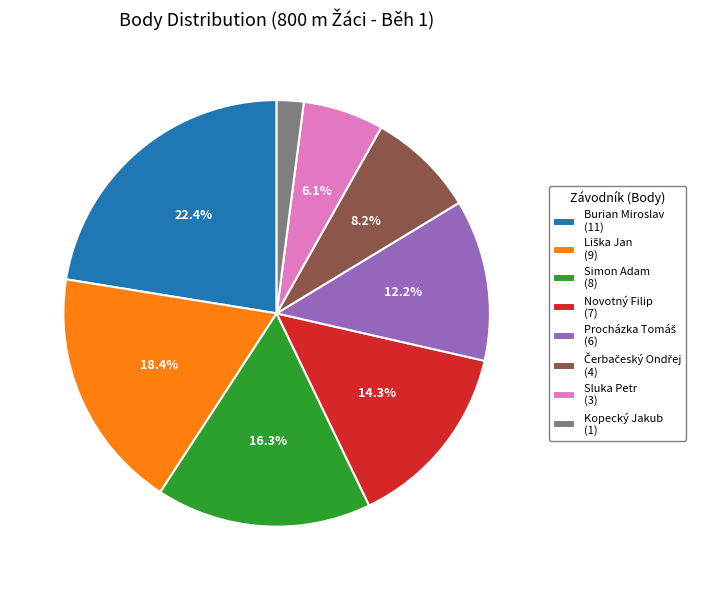

What is the total percentage of Novotný Filip (7) and Burian Miroslav (11)?

36.7%